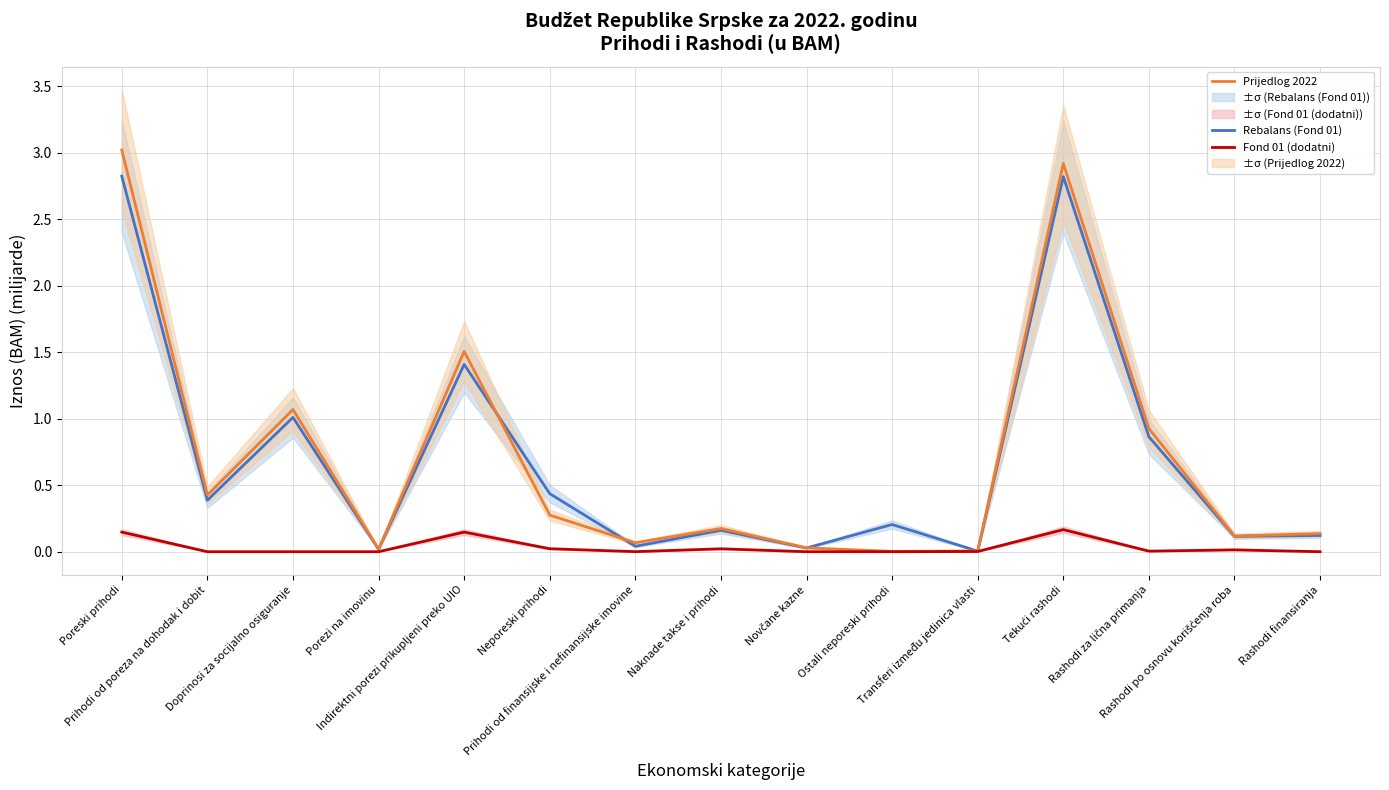

Where is Rebalans (Fond 01) nearest to the value 1?

Doprinosi za socijalno osiguranje